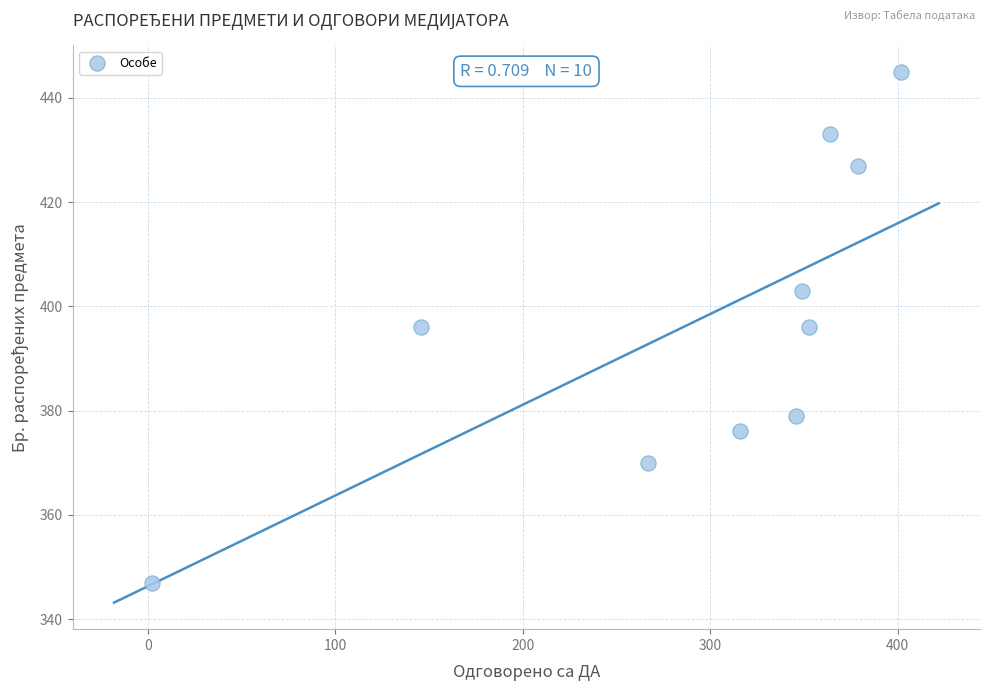

What is the average X value?

292